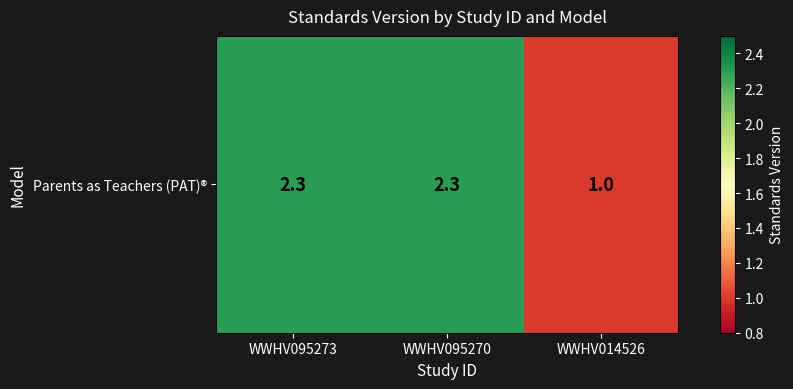

Rank the categories by value from lowest to highest.

WWHV014526, WWHV095273, WWHV095270